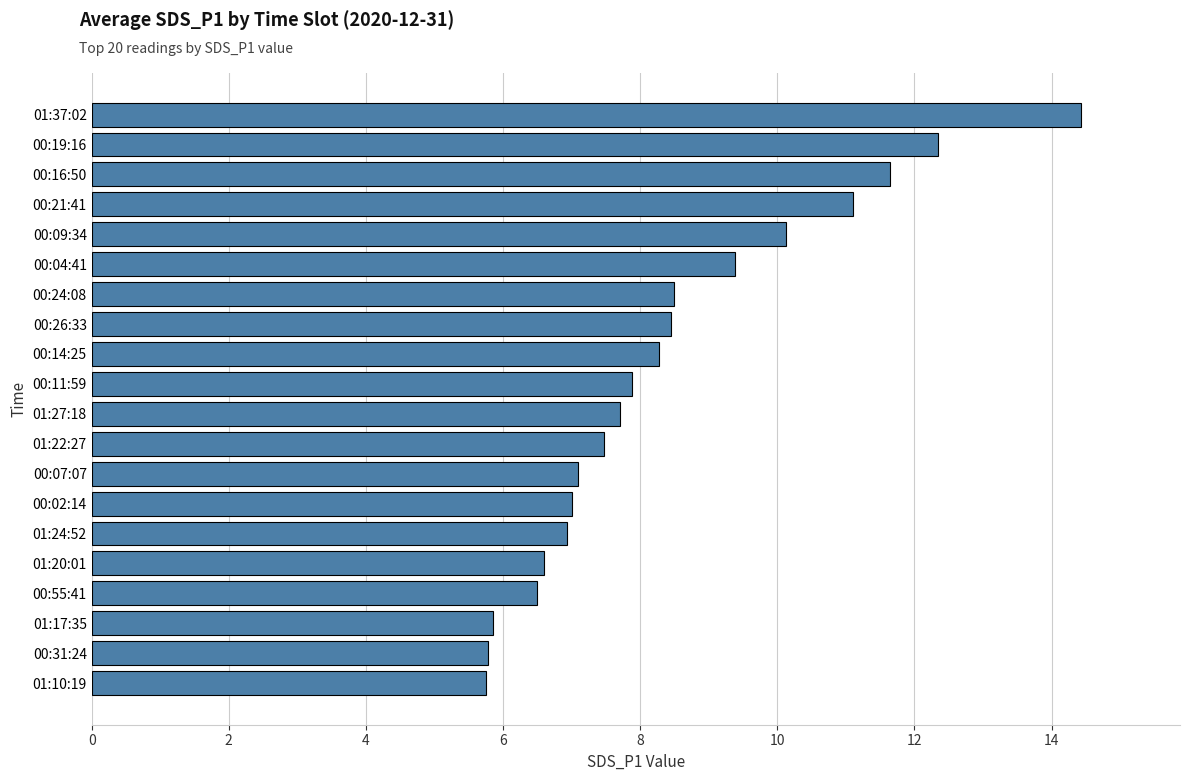

How many data points does each series have?

20